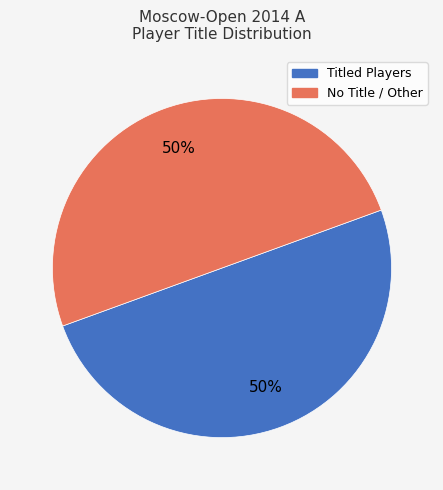

To the nearest percent, what is the average slice percentage?

50%